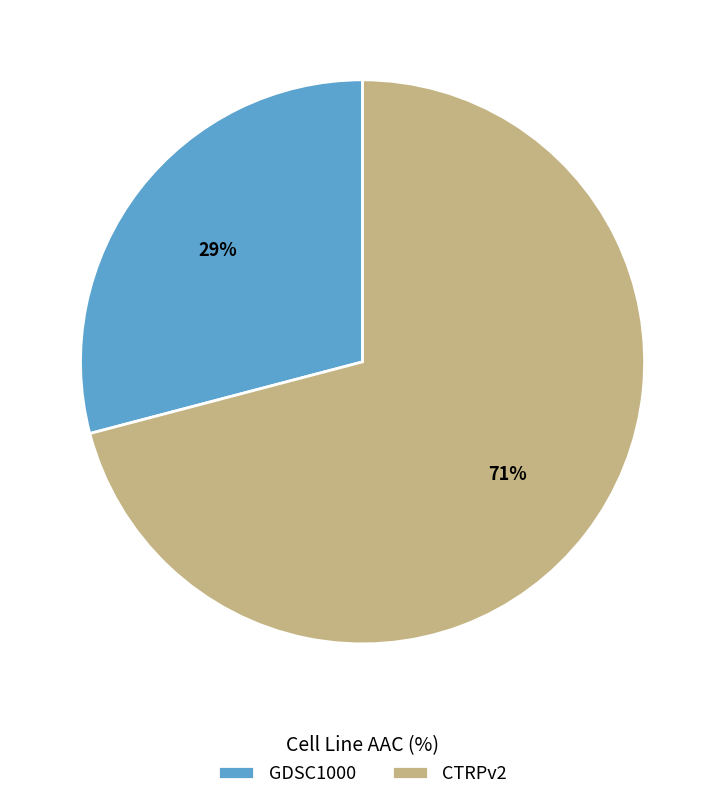

Approximately how many times larger is the value at GDSC1000 compared to CTRPv2?

0.4